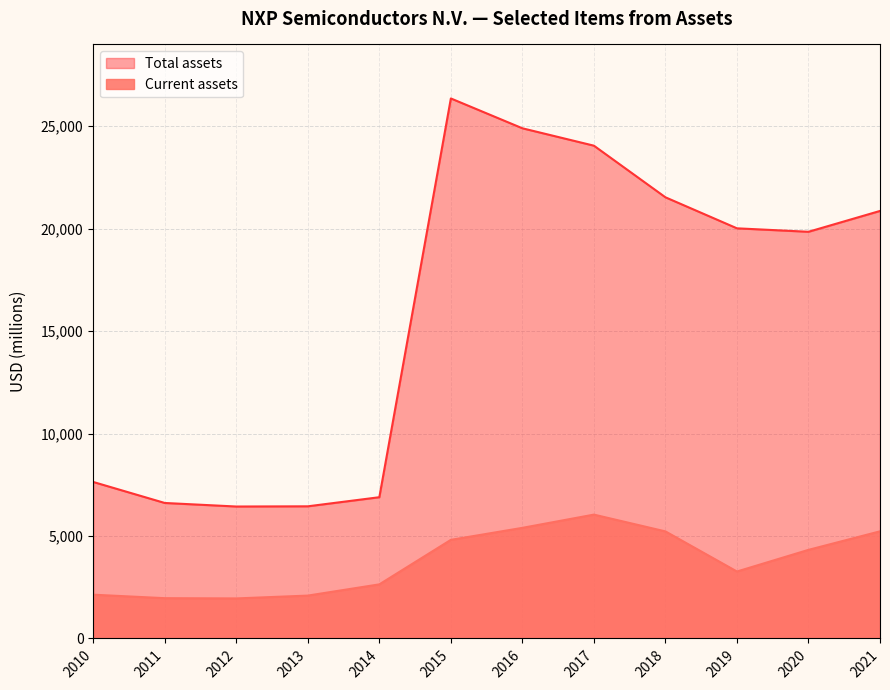

How many categories are shown in the chart?

12